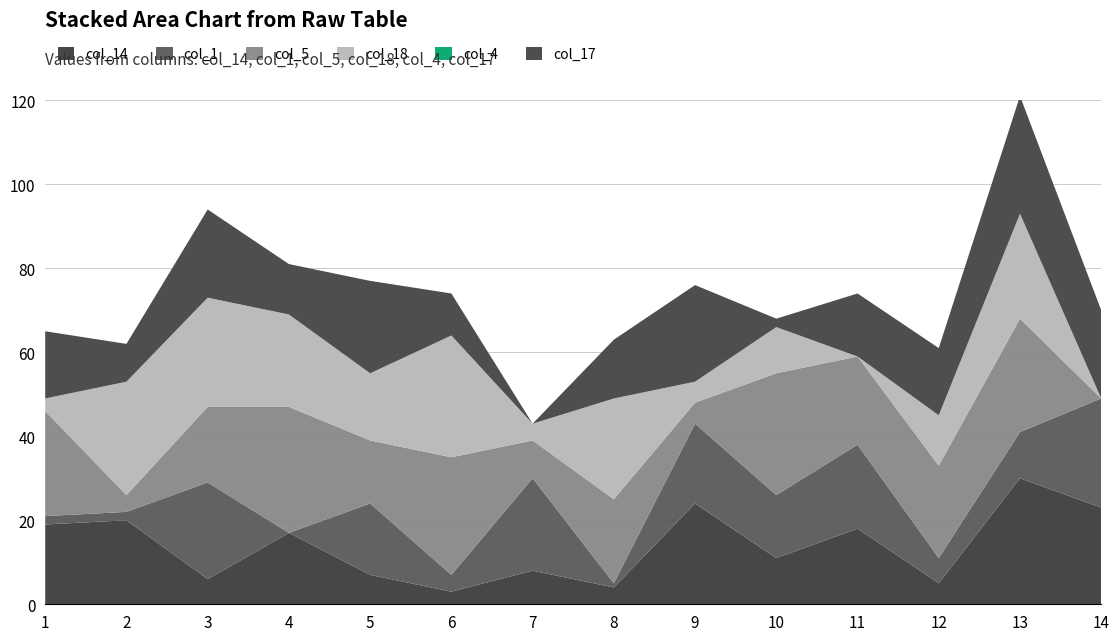

Reading left to right, transcribe all the data shown in this chart.

col_14: 19	20	6	17	7	3	8	4	24	11	18	5	30	23
col_1: 2	2	23	0	17	4	22	1	19	15	20	6	11	26
col_5: 25	4	18	30	15	28	9	20	5	29	21	22	27	0
col_18: 3	27	26	22	16	29	4	24	5	11	0	12	25	0
col_4: 0	0	0	0	0	0	0	0	0	0	0	0	0	0
col_17: 16	9	21	12	22	10	0	14	23	2	15	16	28	21